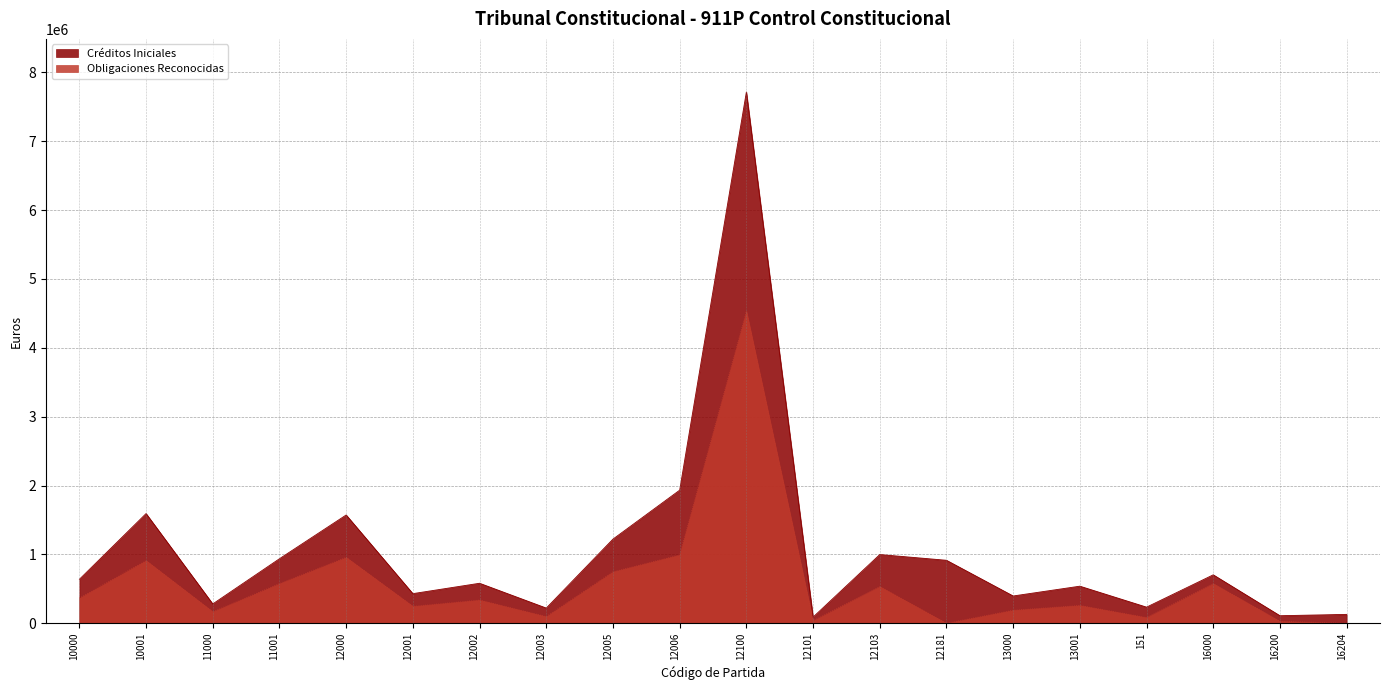

Reading left to right, extract all data points from this chart.

Créditos Iniciales: 10000=638710.0	10001=1593520.0	11000=281040.0	11001=937440.0	12000=1572890.0	12001=430520.0	12002=581240.0	12003=220900.0	12005=1222380.0	12006=1933350.0	12100=7715470.0	12101=89410.0	12103=998190.0	12181=915000.0	13000=396400.0	13001=538830.0	151=234380.0	16000=703810.0	16200=109790.0	16204=129170.0
Obligaciones Reconocidas: 10000=365652.7	10001=910569.8	11000=167302.7	11001=575915.2	12000=957002.9	12001=246229.1	12002=337166.5	12003=96989.3	12005=747590.5	12006=992371.4	12100=4532020.3	12101=36548.2	12103=532483.6	12181=0.0	13000=189568.0	13001=259146.2	151=82967.9	16000=575772.9	16200=28711.0	16204=0.0